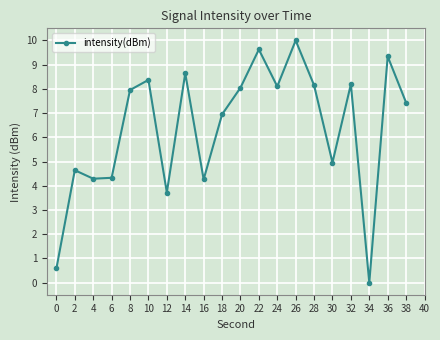

Where is the data nearest to the value 5?

30